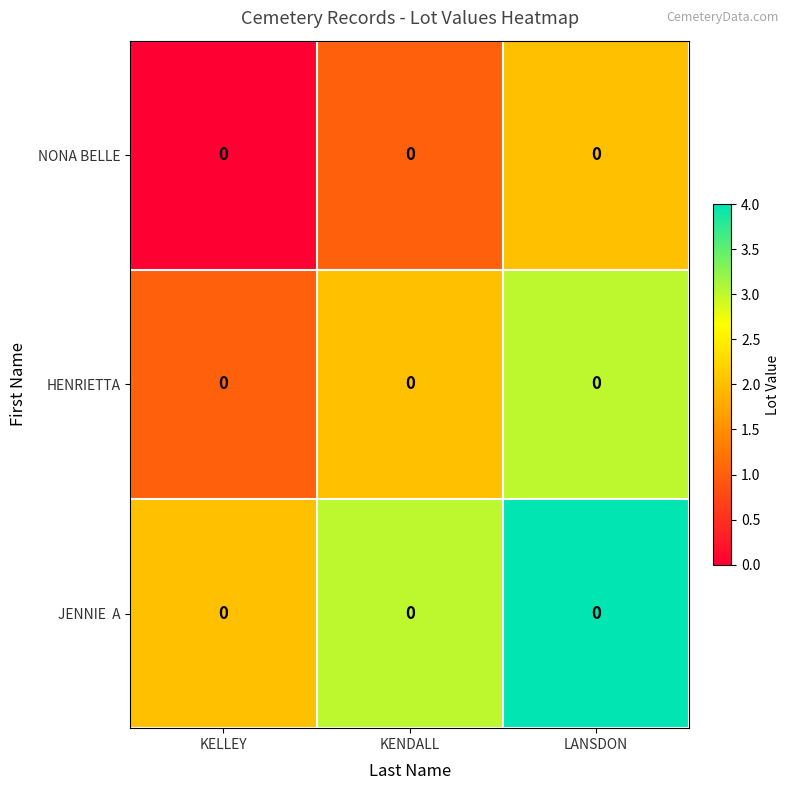

Which has a higher value, KENDALL or KELLEY?

KENDALL